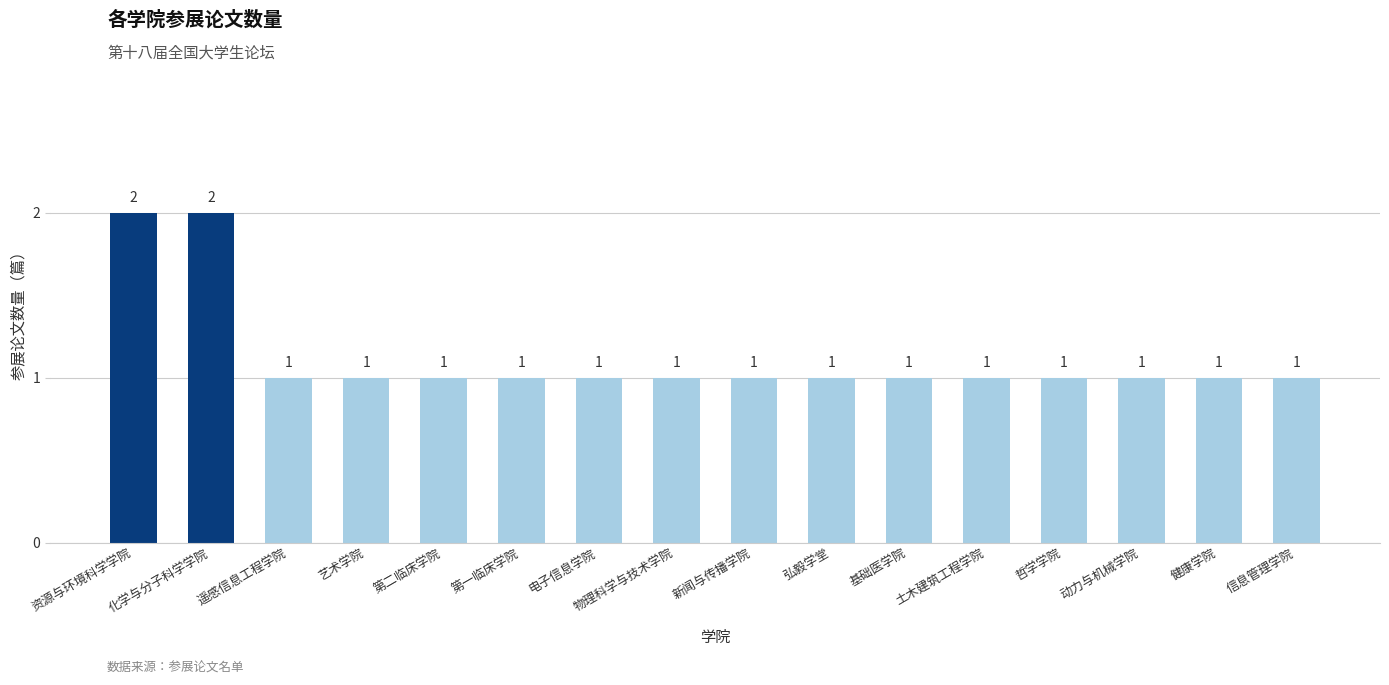

Approximately how many times larger is the value at 弘毅学堂 compared to 电子信息学院?

1.0